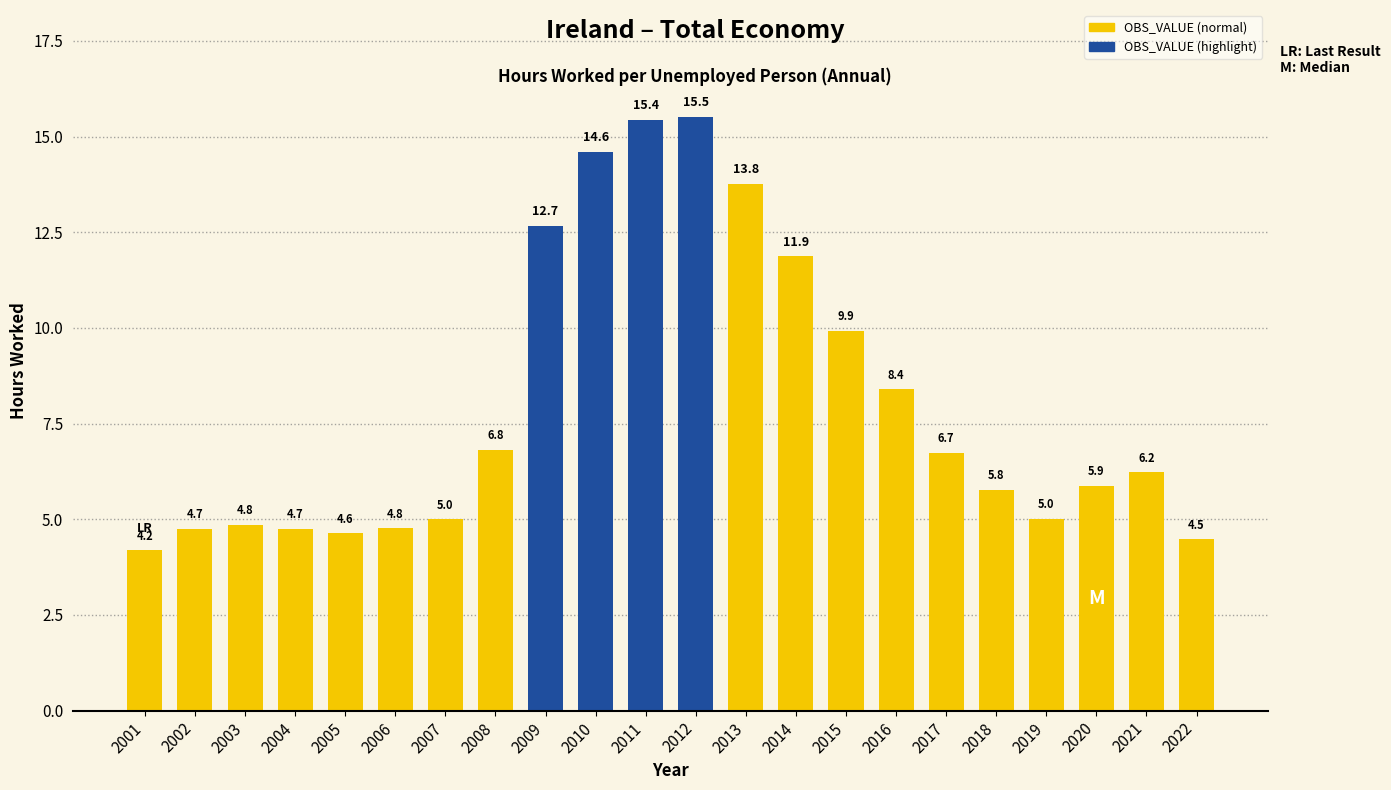

The value at 2016 is 8.4. True or false?

True